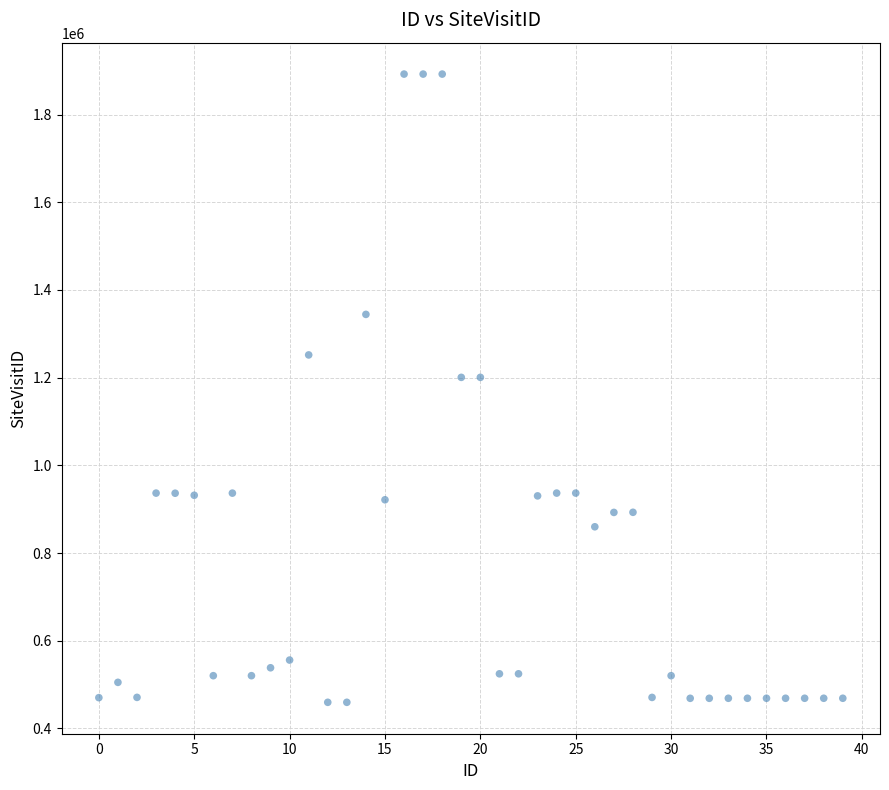

What is the range of Y values (max minus min)?

1433033